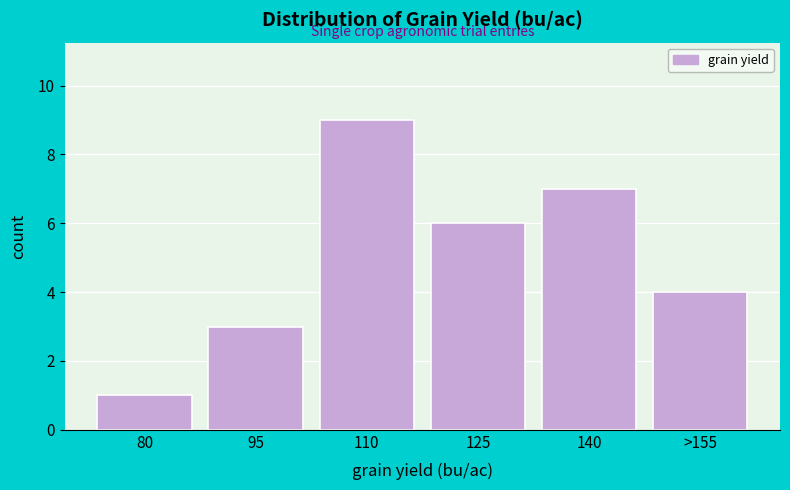

Reading right to left, extract all data points from this chart.

4	7	6	9	3	1